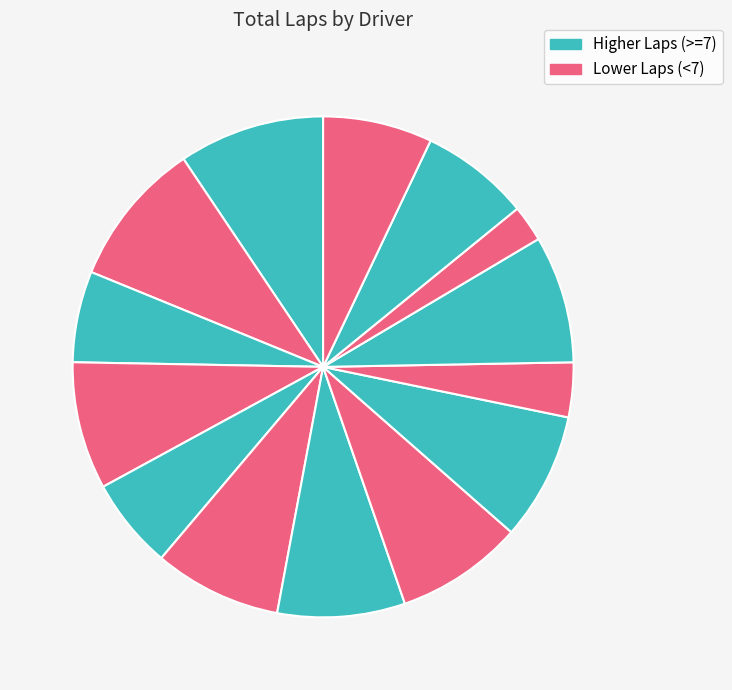

Count the number of slices in the pie.

14